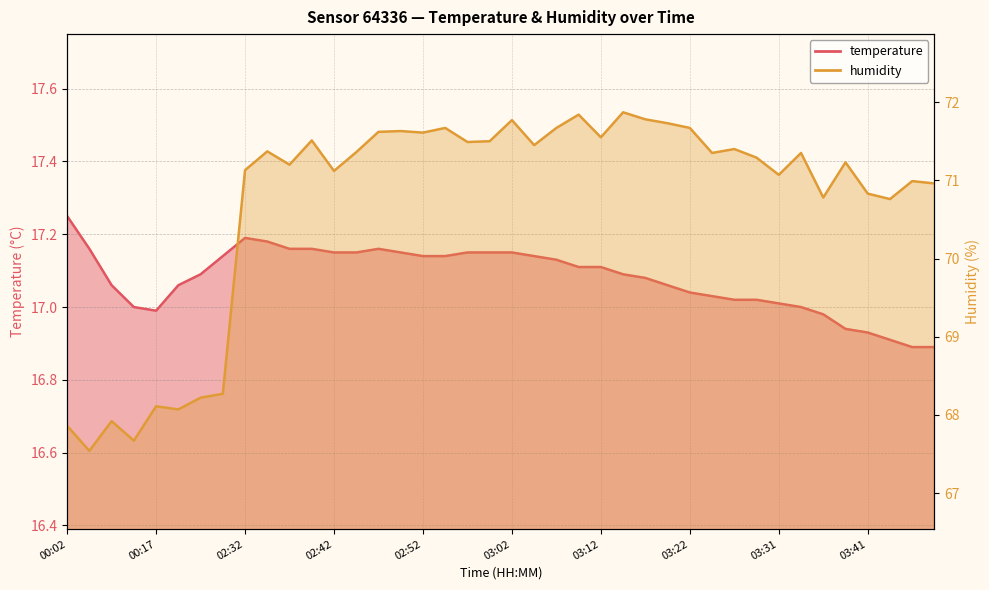

At which label does temperature reach its peak?

00:02